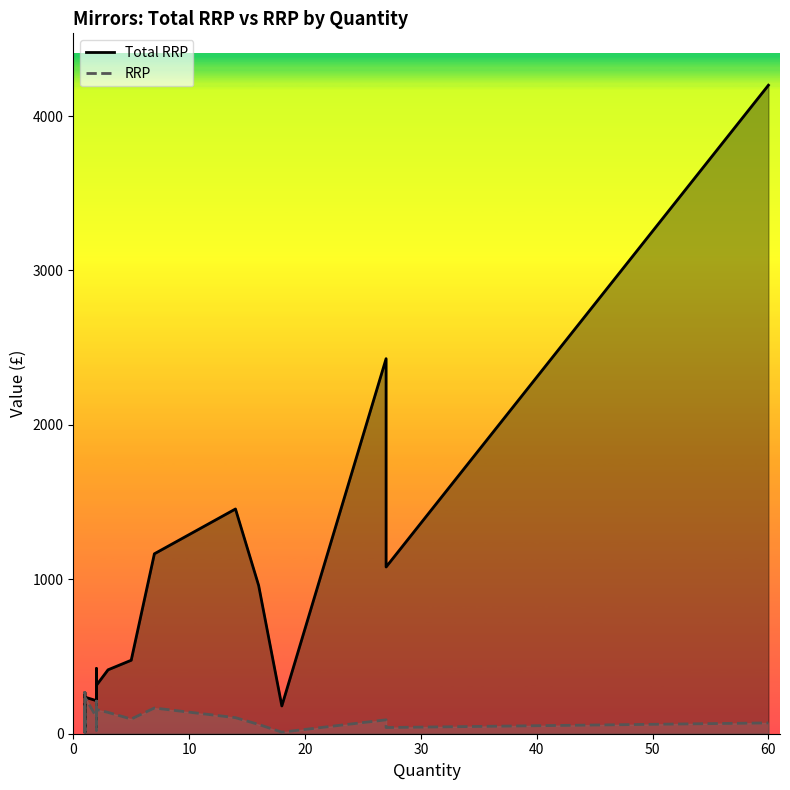

True or false: RRP and Total RRP cross at least once.

False